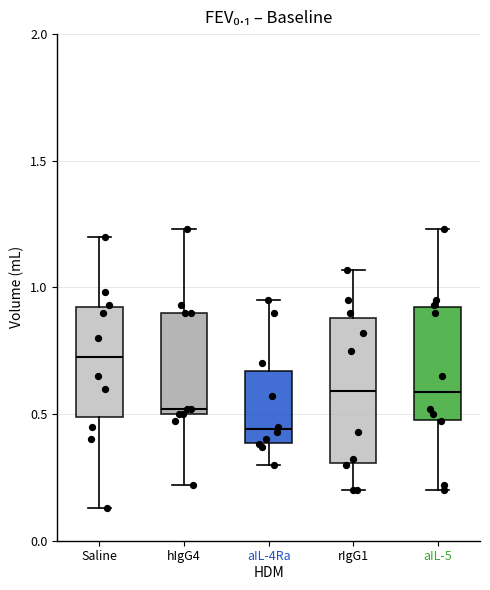

Which box's median line is the lowest?

aIL-4Ra